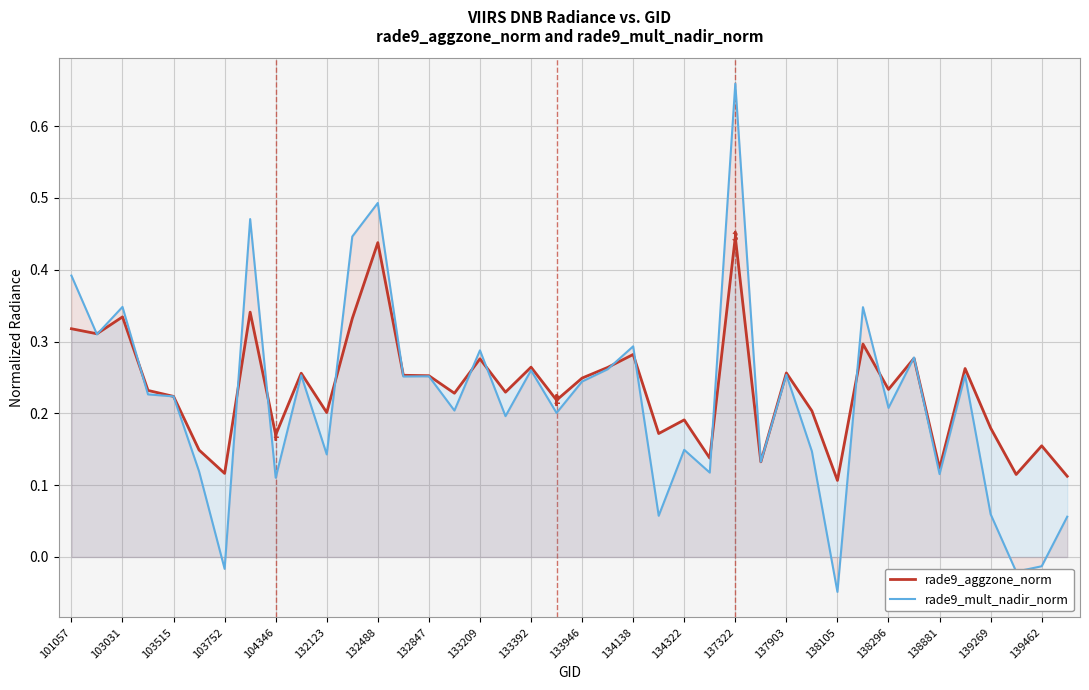

How many interior local peaks does the rade9_mult_nadir_norm series have?

14